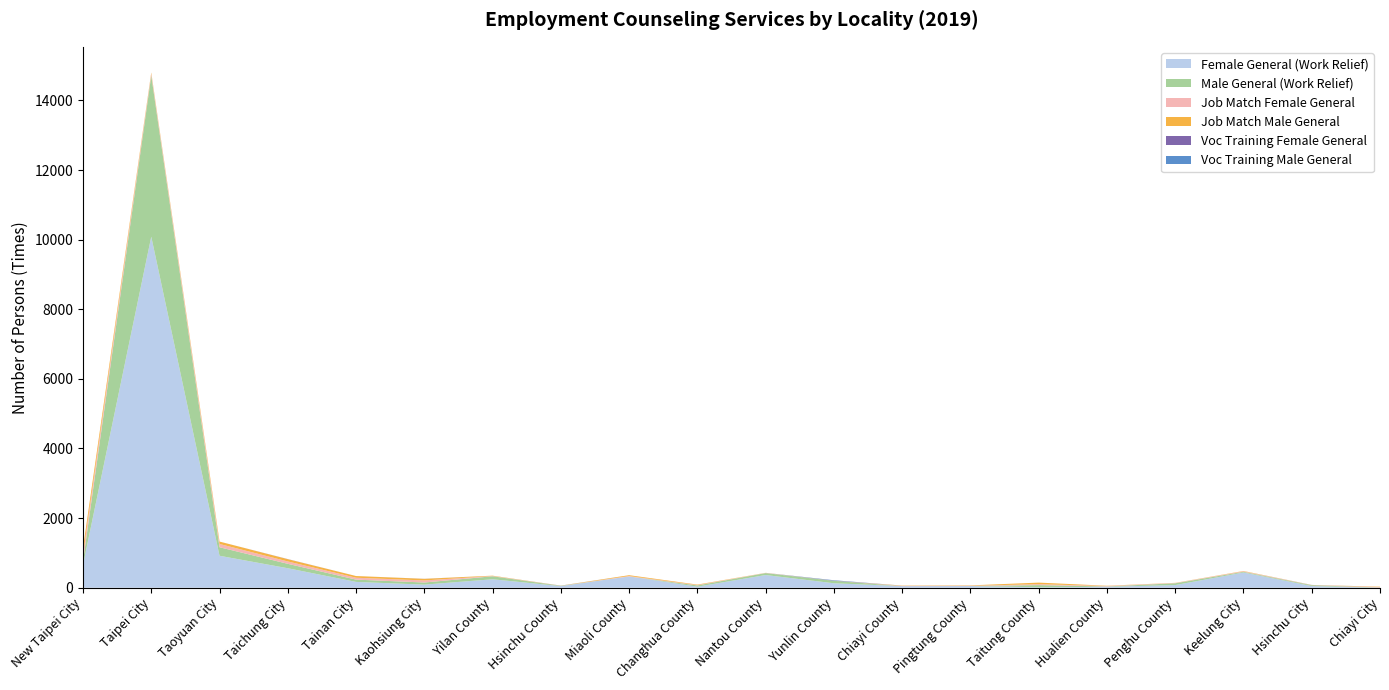

Reading left to right, list all the values displayed in this chart.

Female General (Work Relief): New Taipei City=655	Taipei City=10086	Taoyuan City=918	Taichung City=560	Tainan City=167	Kaohsiung City=89	Yilan County=243	Hsinchu County=46	Miaoli County=324	Changhua County=30	Nantou County=365	Yunlin County=128	Chiayi County=46	Pingtung County=49	Taitung County=12	Hualien County=27	Penghu County=76	Keelung City=437	Hsinchu City=48	Chiayi City=0
Male General (Work Relief): New Taipei City=108	Taipei City=4630	Taoyuan City=245	Taichung City=127	Tainan City=66	Kaohsiung City=61	Yilan County=86	Hsinchu County=9	Miaoli County=0	Changhua County=36	Nantou County=56	Yunlin County=70	Chiayi County=0	Pingtung County=0	Taitung County=63	Hualien County=10	Penghu County=52	Keelung City=21	Hsinchu City=24	Chiayi City=6
Job Match Female General: New Taipei City=198	Taipei City=52	Taoyuan City=94	Taichung City=68	Tainan City=54	Kaohsiung City=59	Yilan County=8	Hsinchu County=1	Miaoli County=12	Changhua County=11	Nantou County=5	Yunlin County=1	Chiayi County=7	Pingtung County=7	Taitung County=27	Hualien County=12	Penghu County=8	Keelung City=15	Hsinchu City=3	Chiayi City=14
Job Match Male General: New Taipei City=177	Taipei City=33	Taoyuan City=69	Taichung City=65	Tainan City=49	Kaohsiung City=46	Yilan County=9	Hsinchu County=3	Miaoli County=24	Changhua County=13	Nantou County=2	Yunlin County=1	Chiayi County=9	Pingtung County=11	Taitung County=45	Hualien County=8	Penghu County=4	Keelung City=8	Hsinchu City=3	Chiayi City=10
Voc Training Female General: New Taipei City=0	Taipei City=0	Taoyuan City=0	Taichung City=3	Tainan City=0	Kaohsiung City=2	Yilan County=0	Hsinchu County=1	Miaoli County=0	Changhua County=0	Nantou County=0	Yunlin County=6	Chiayi County=0	Pingtung County=0	Taitung County=0	Hualien County=0	Penghu County=0	Keelung City=0	Hsinchu City=1	Chiayi City=0
Voc Training Male General: New Taipei City=0	Taipei City=0	Taoyuan City=0	Taichung City=0	Tainan City=0	Kaohsiung City=0	Yilan County=0	Hsinchu County=1	Miaoli County=0	Changhua County=0	Nantou County=0	Yunlin County=9	Chiayi County=0	Pingtung County=0	Taitung County=0	Hualien County=0	Penghu County=0	Keelung City=0	Hsinchu City=1	Chiayi City=0